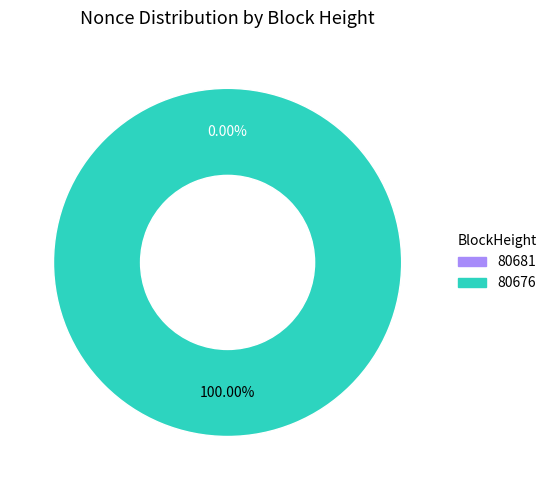

Which slice is the largest?

80676